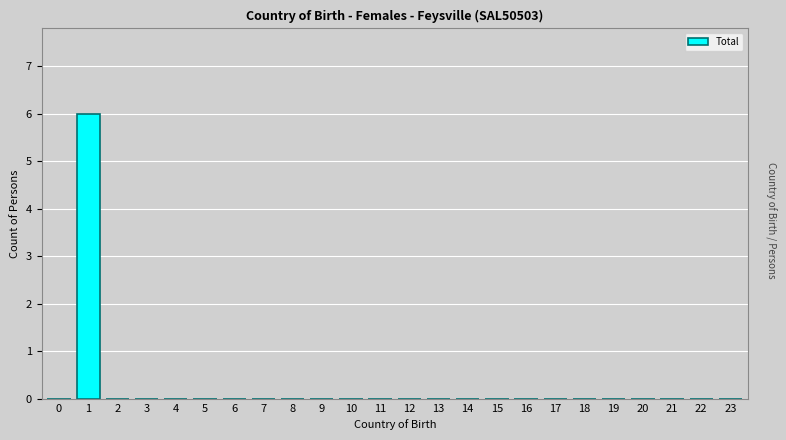

Reading left to right, transcribe all the data shown in this chart.

0=0	1=6	2=0	3=0	4=0	5=0	6=0	7=0	8=0	9=0	10=0	11=0	12=0	13=0	14=0	15=0	16=0	17=0	18=0	19=0	20=0	21=0	22=0	23=0